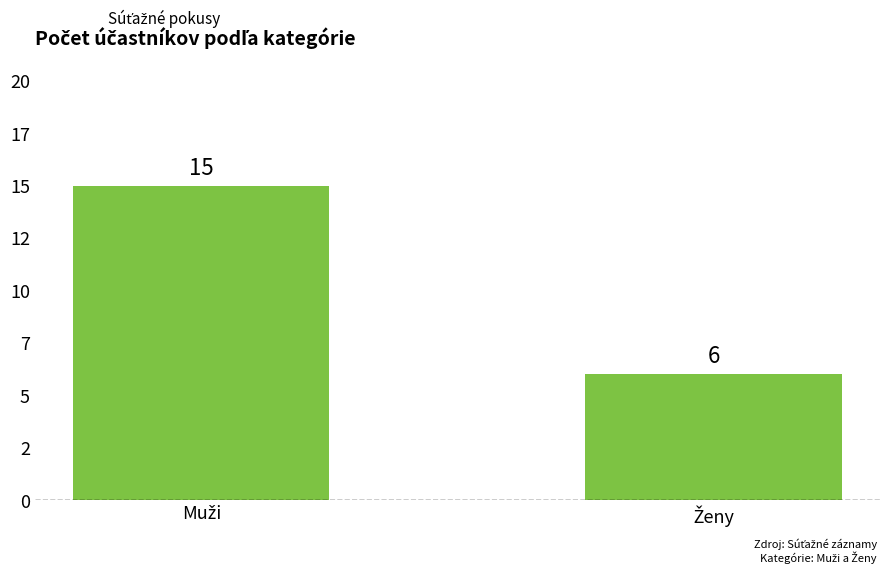

What is the difference between the values at Muži and Ženy?

9